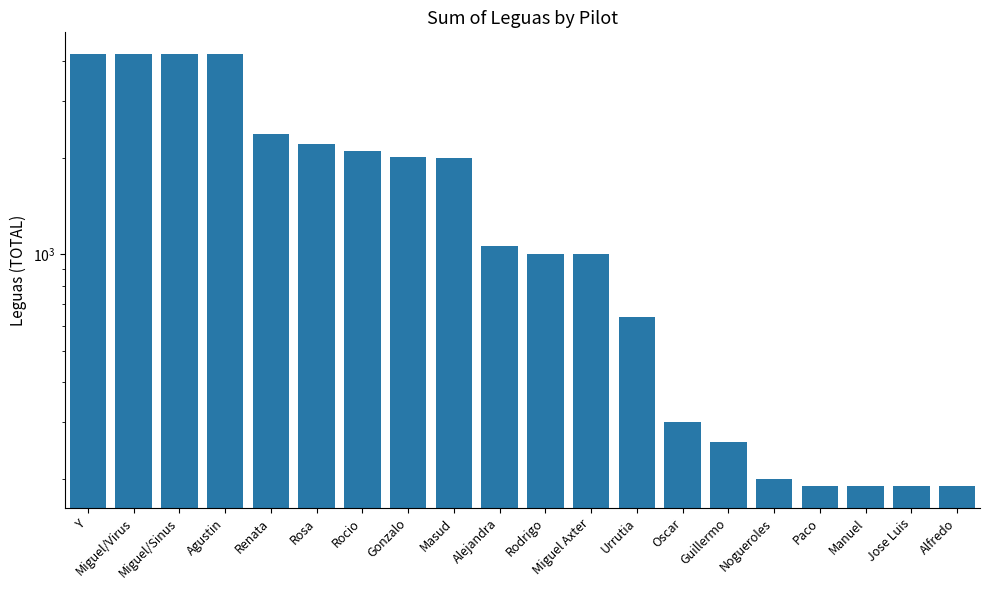

Between Miguel Axter and Masud, which is larger?

Masud